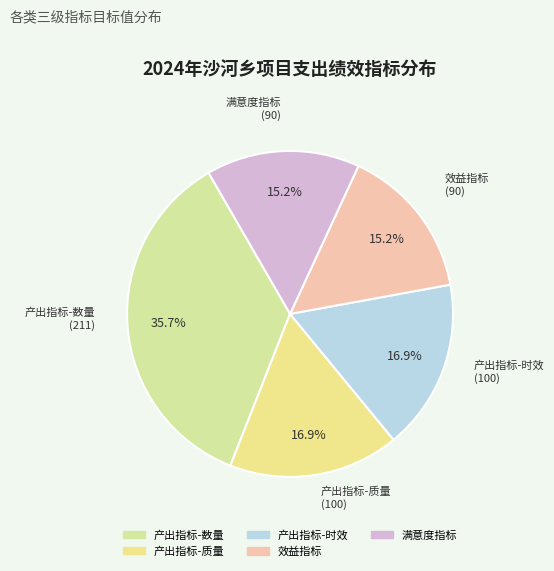

How many slices are in this pie chart?

5